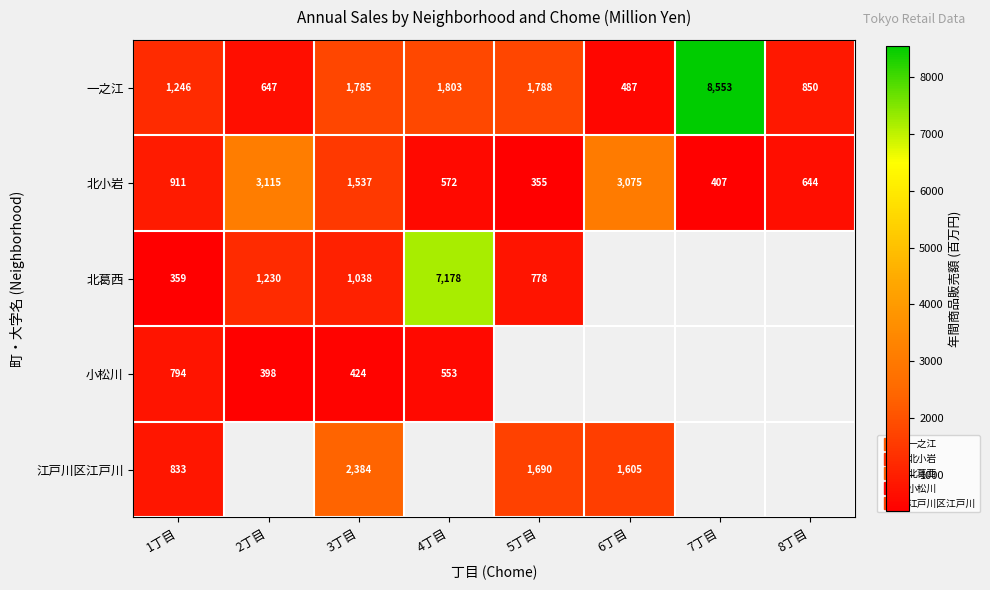

What is the sum of the 一之江 values at 5丁目 and 2丁目?

2435.0